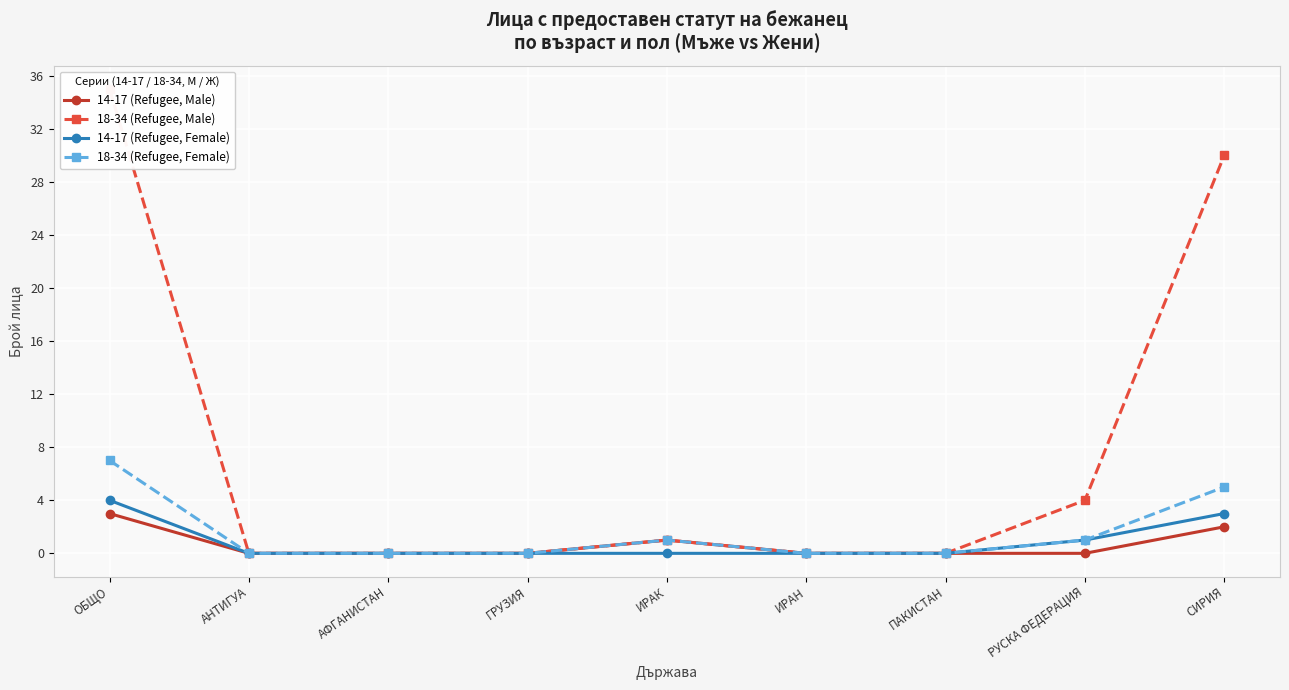

How many 14-17 (Refugee, Male) values are between 0 and 1?

7